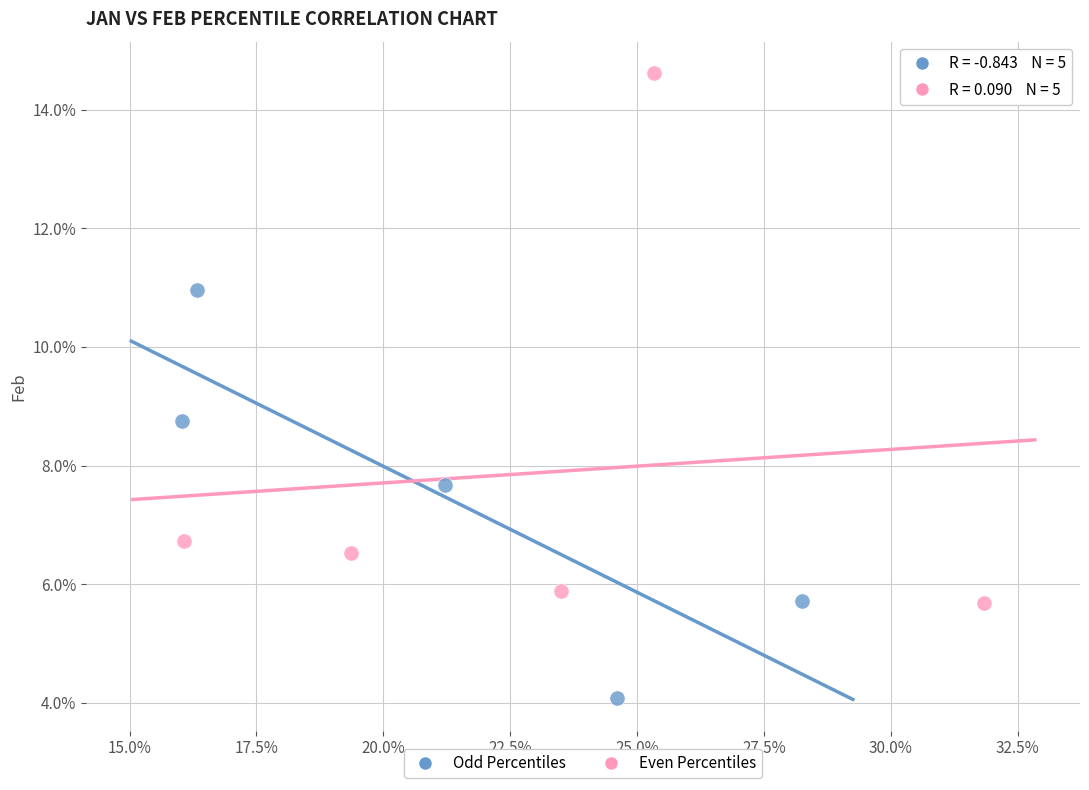

Which series has the largest Y range (max minus min)?

Even Percentiles